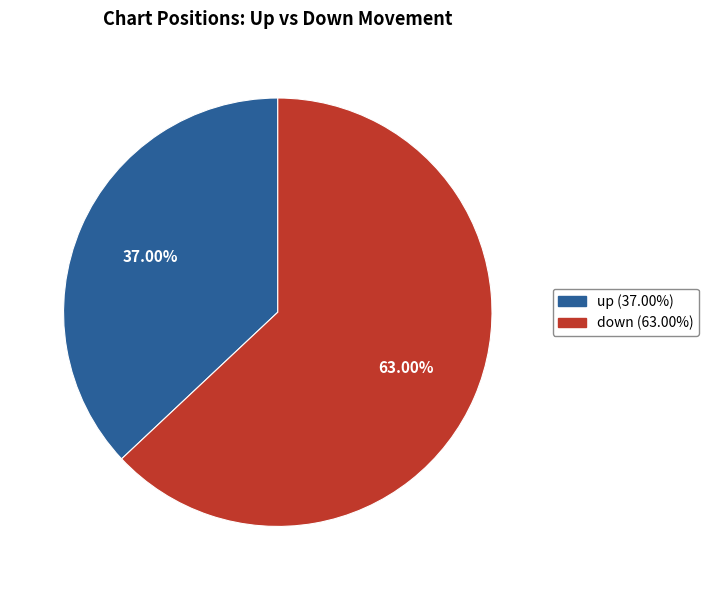

Between up and down, which is larger?

down